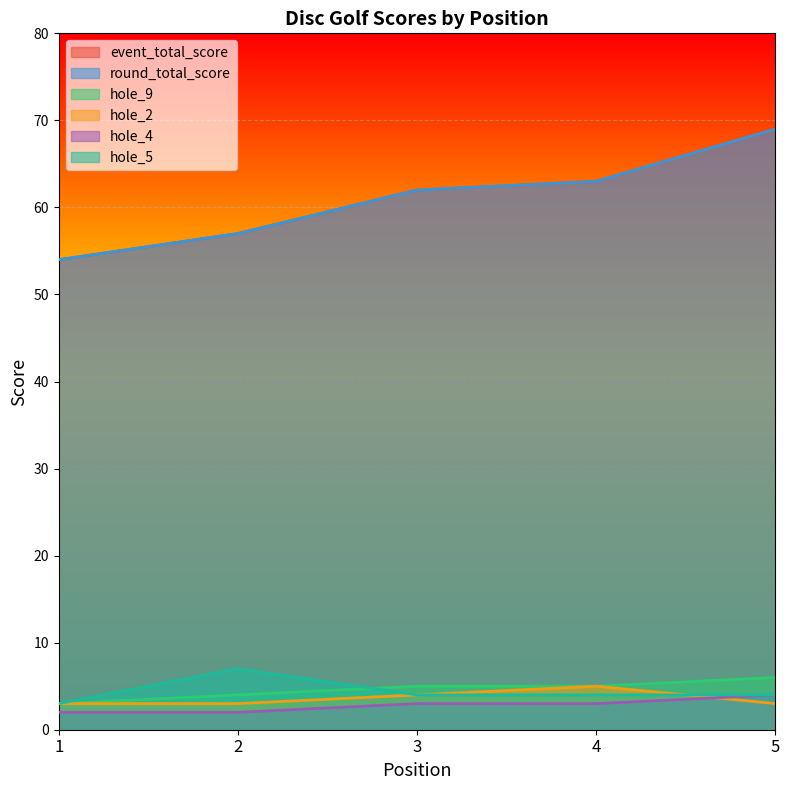

Is it true that hole_2 equals 4 at 1?

False